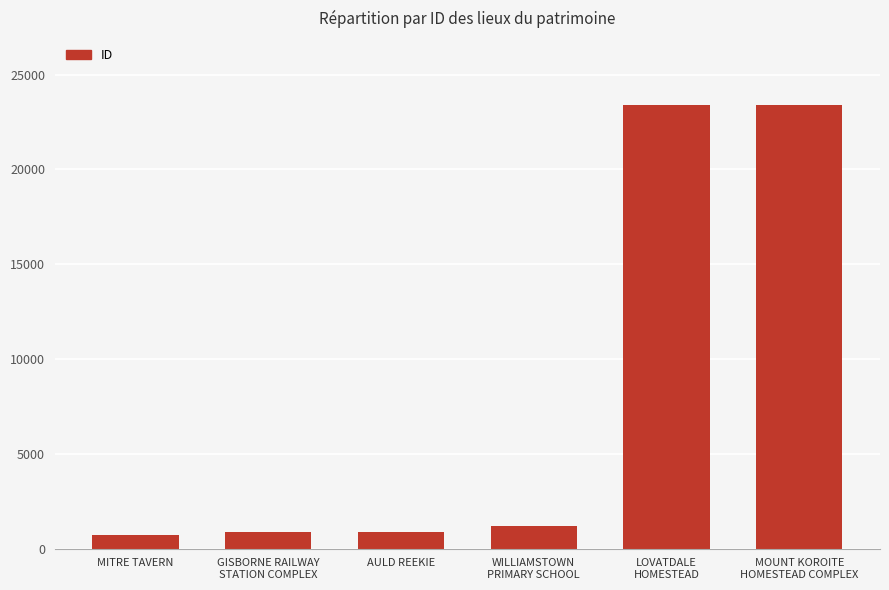

The value at MITRE TAVERN is 696. True or false?

True